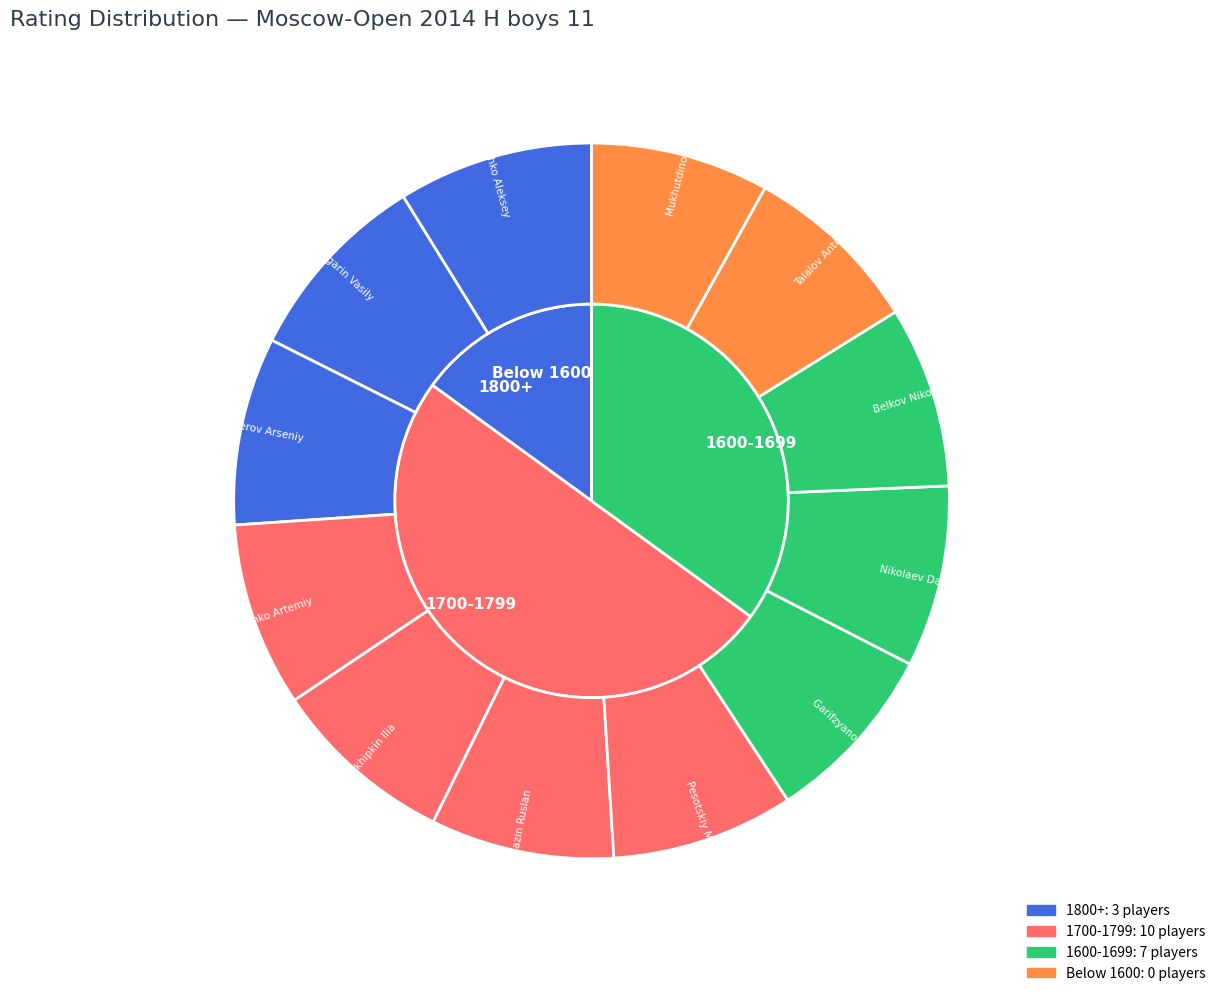

Combined, what portion of the pie is Osipov Daniil and Lukyanenko Artemiy?

9.9%